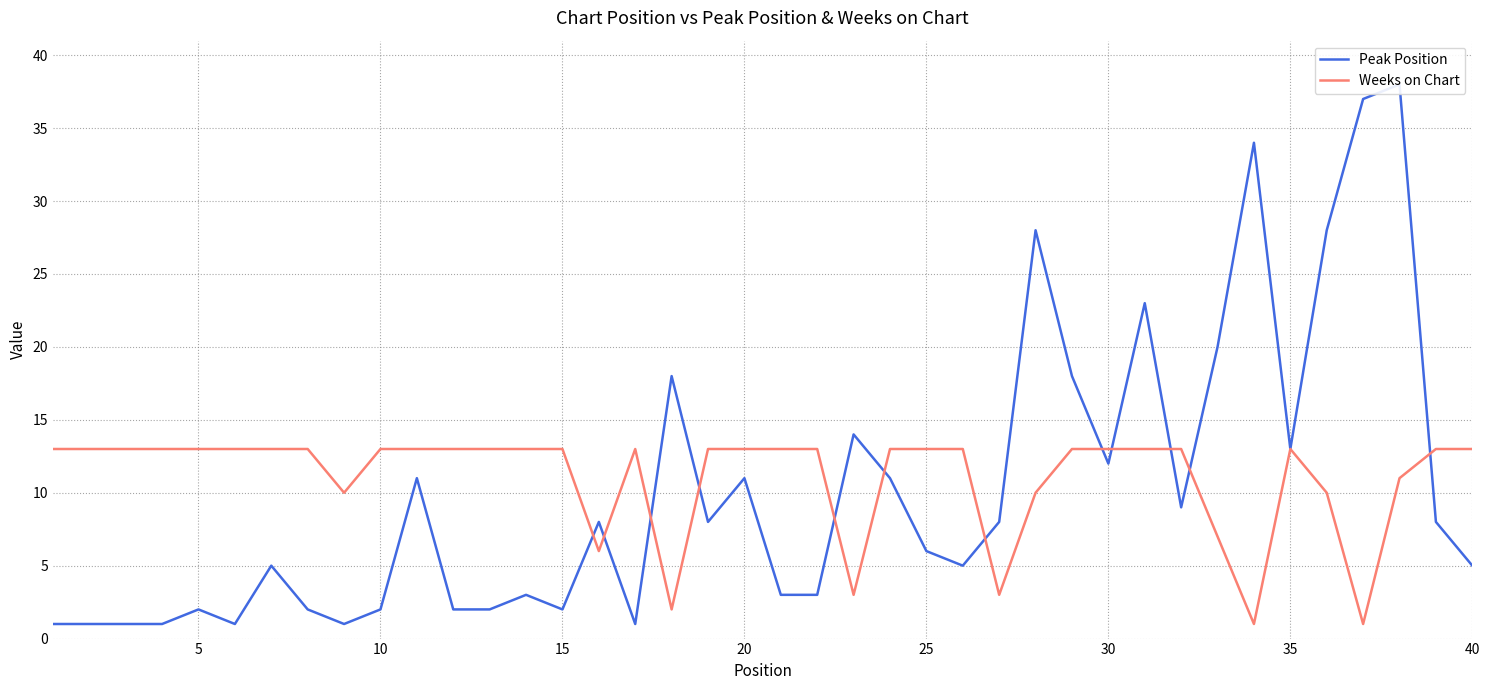

What is the highest value of the Weeks on Chart series?

13